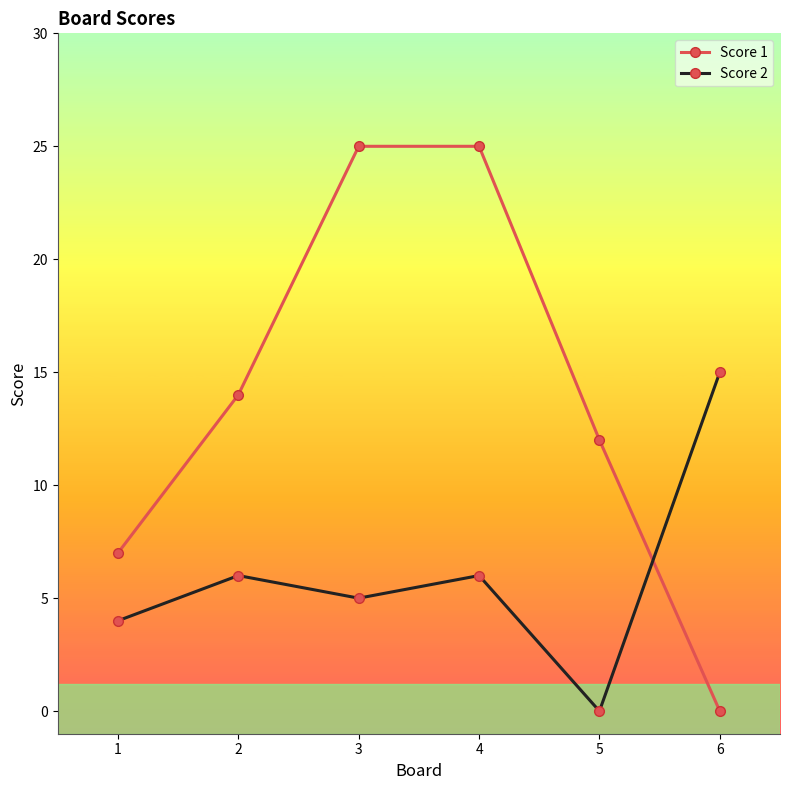

After their last crossing, which series has the higher values: Score 1 or Score 2?

Score 2